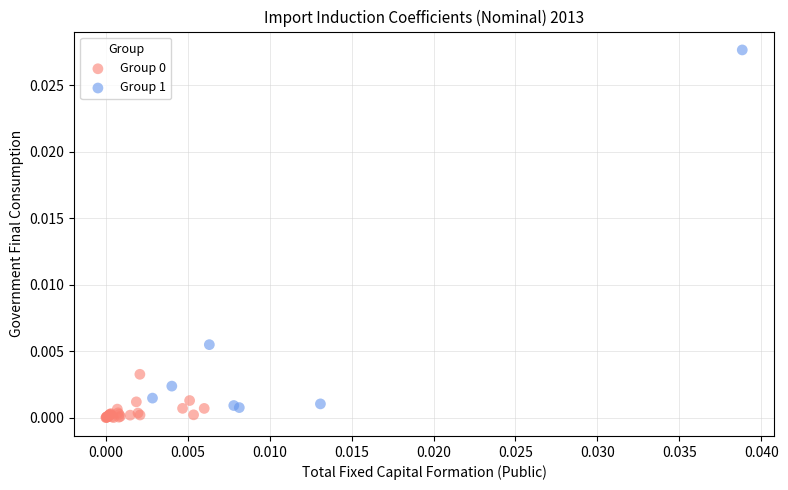

Which series has the largest Y range (max minus min)?

Group 1